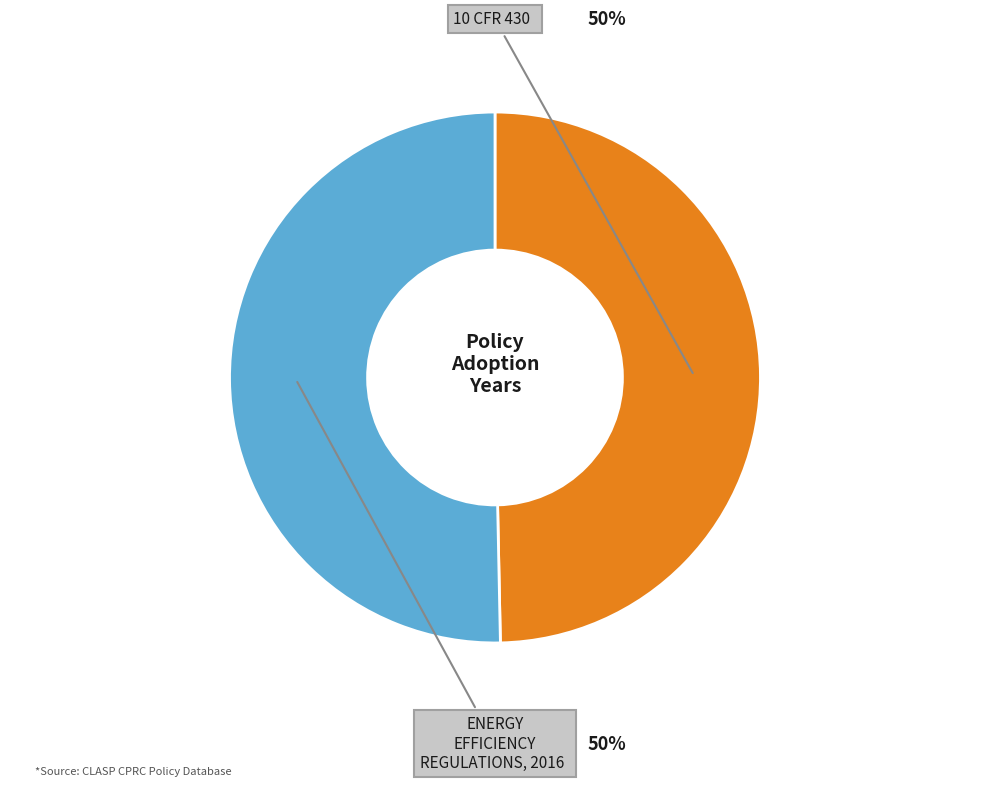

To the nearest percent, what is the average slice percentage?

50%